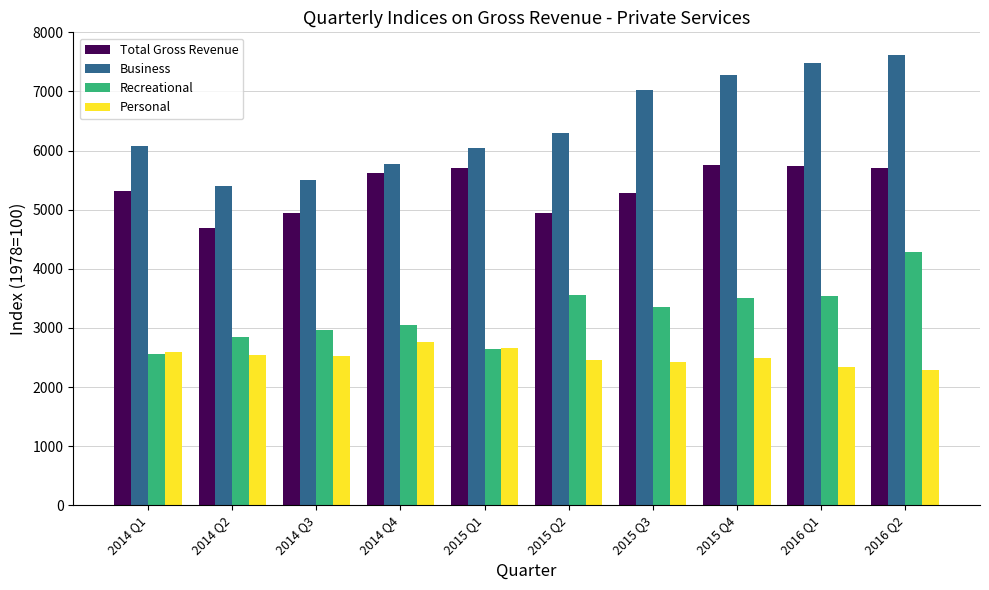

What is the value of the Recreational bar at the 4th from the left?

3041.8